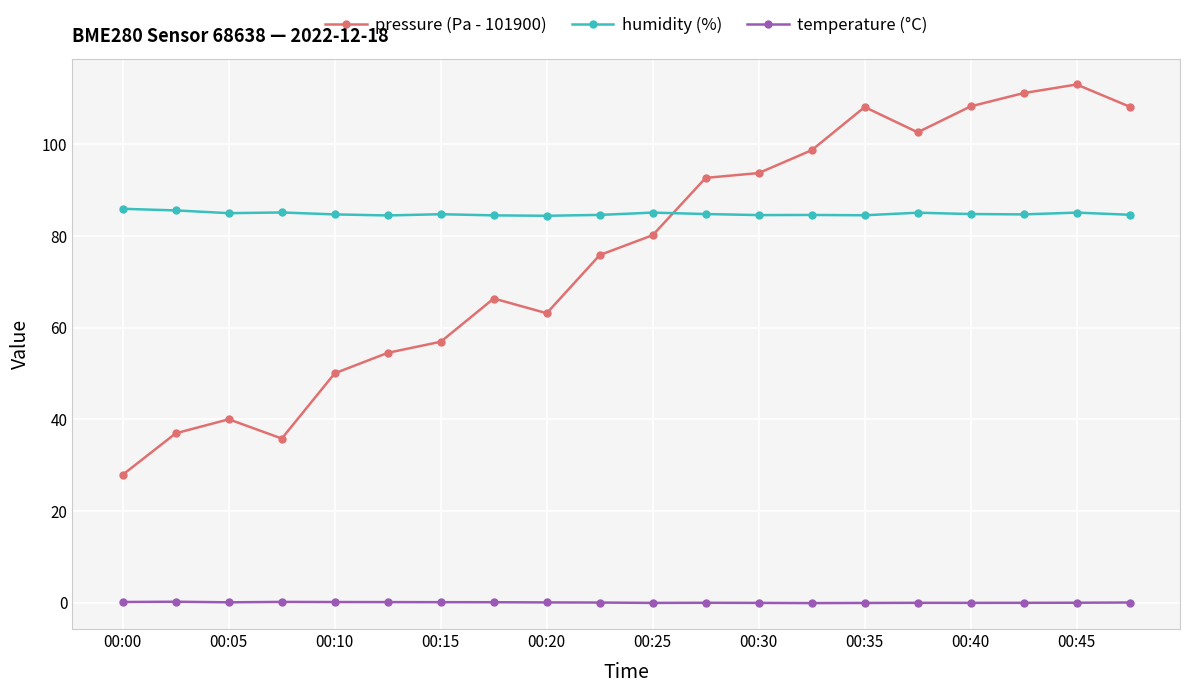

List the series in order of their peak value, lowest first.

temperature (°C), humidity (%), pressure (Pa - 101900)